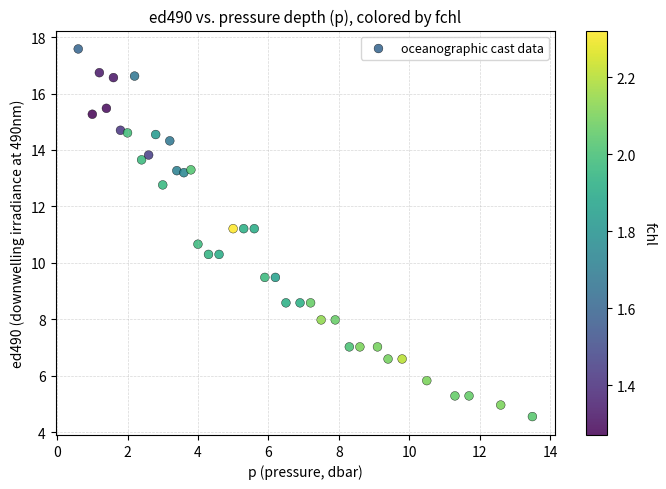

What is the range of X values (max minus min)?

12.9